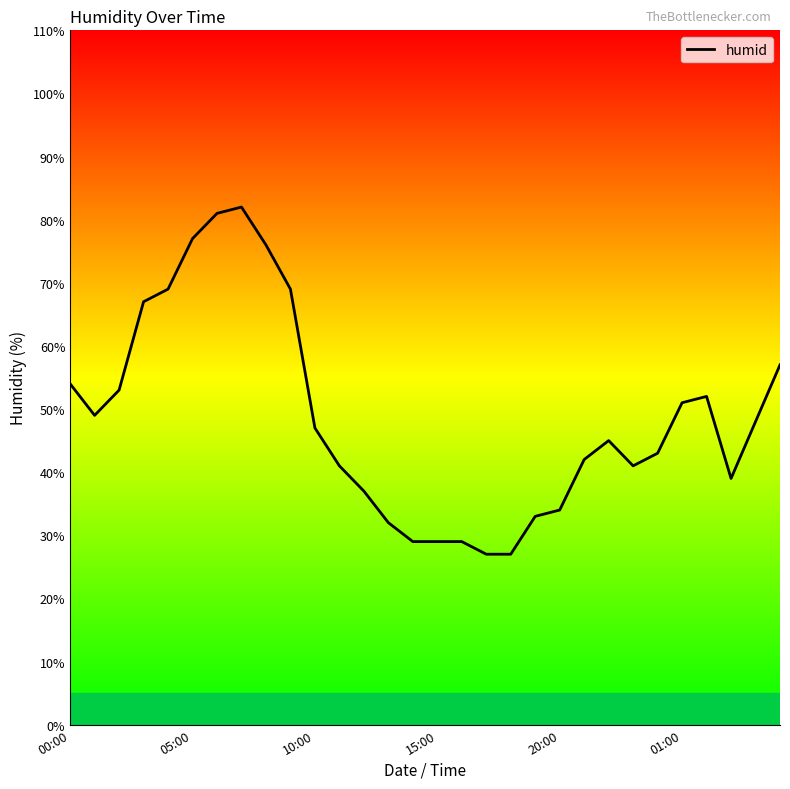

What is the difference between the values at 16 and 10?

18